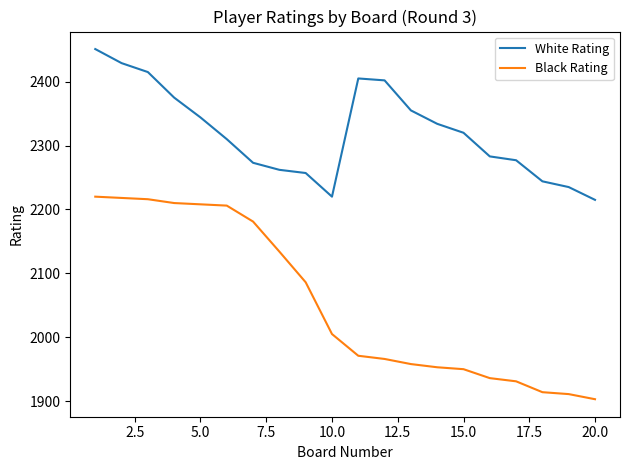

True or false: Black Rating and White Rating cross at least once.

False